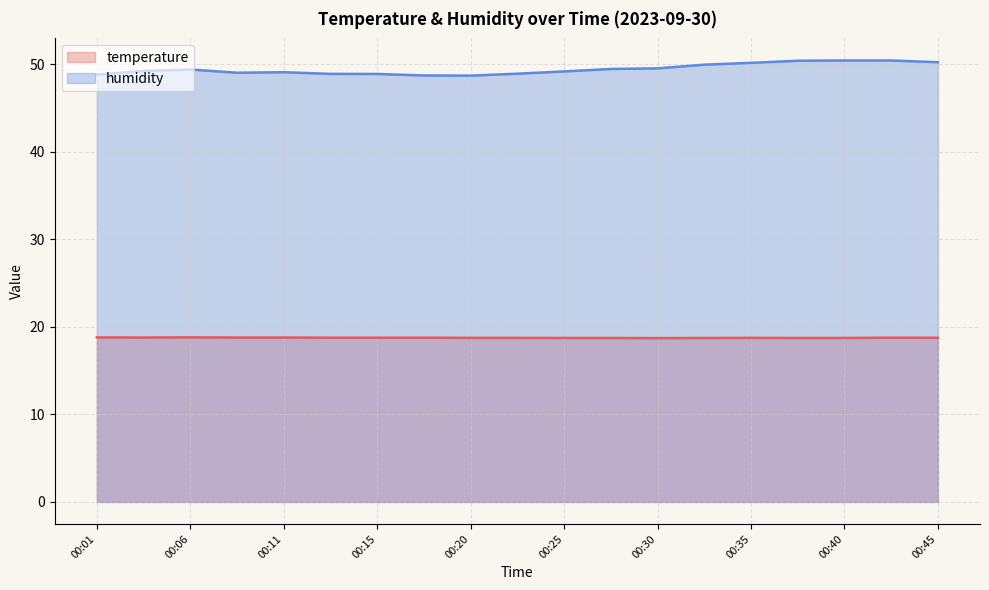

Where is the first local minimum for humidity?

00:08